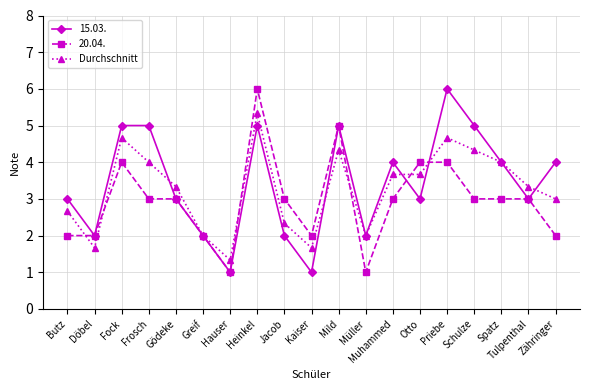

Where is the first local maximum for 20.04.?

Fock